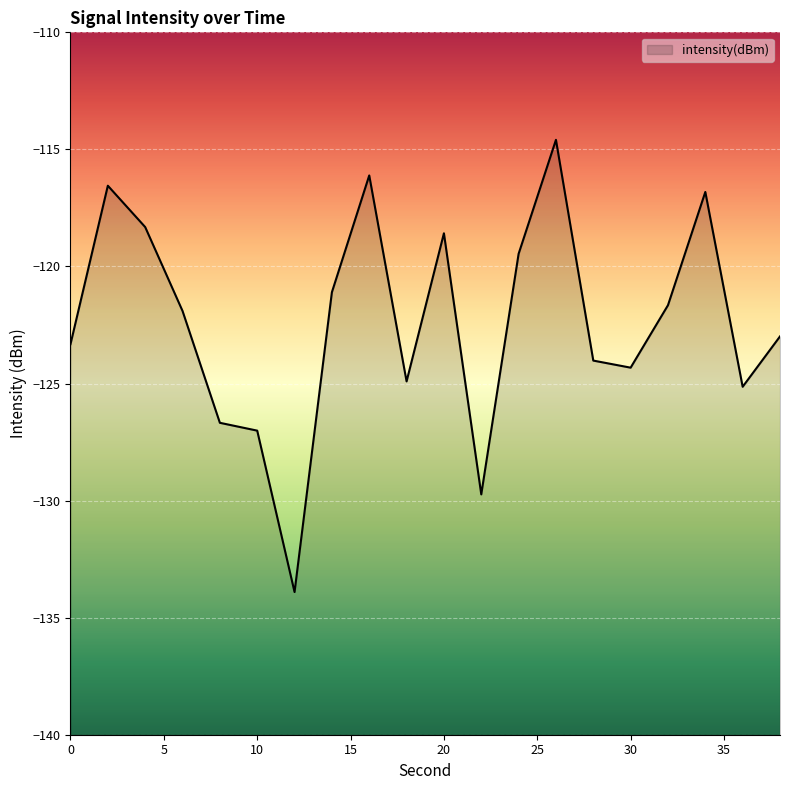

How many distinct data groups are displayed?

1